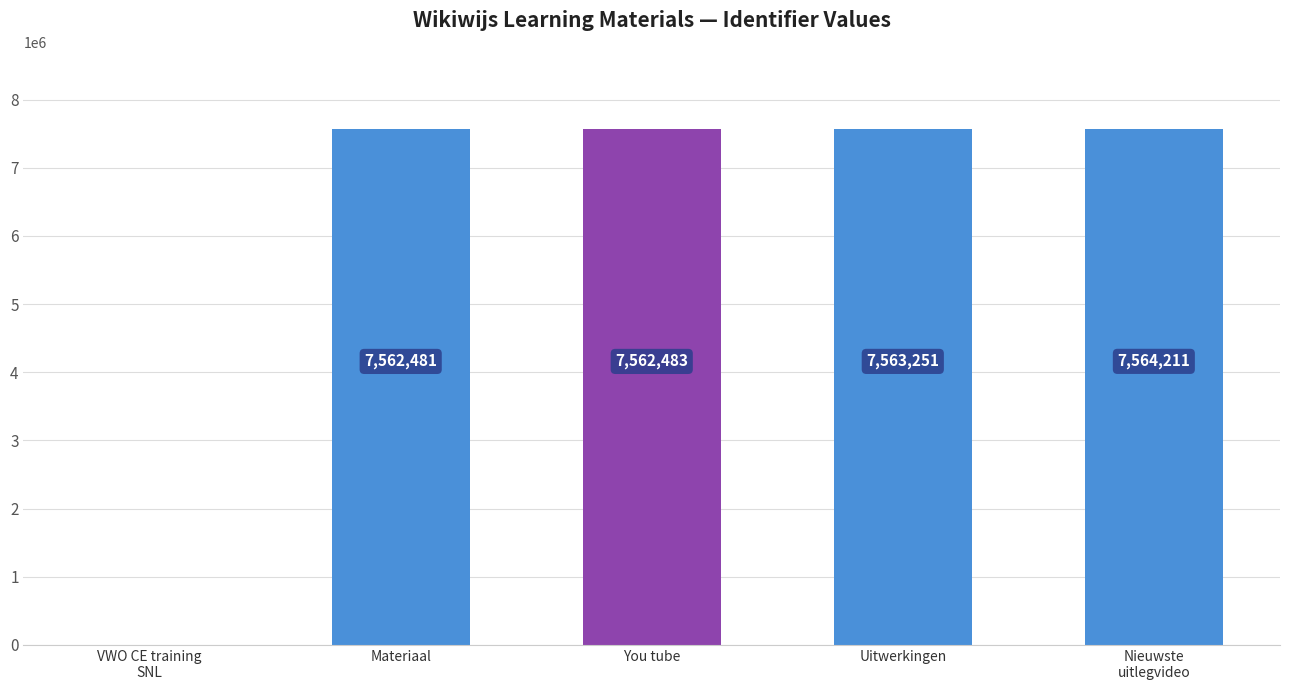

Are the bars horizontal?

No